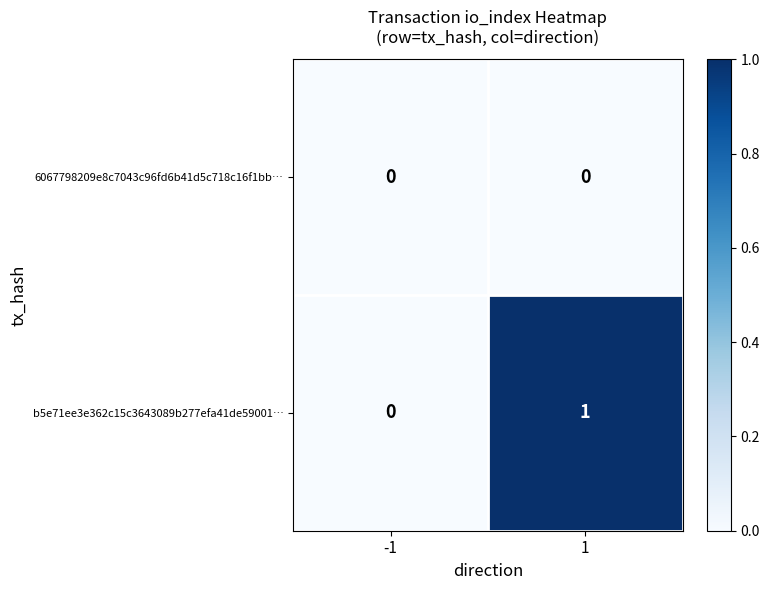

List the series in order of their overall mean, highest first.

b5e71ee3e362c15c3643089b277efa41de59001…, 6067798209e8c7043c96fd6b41d5c718c16f1bb…